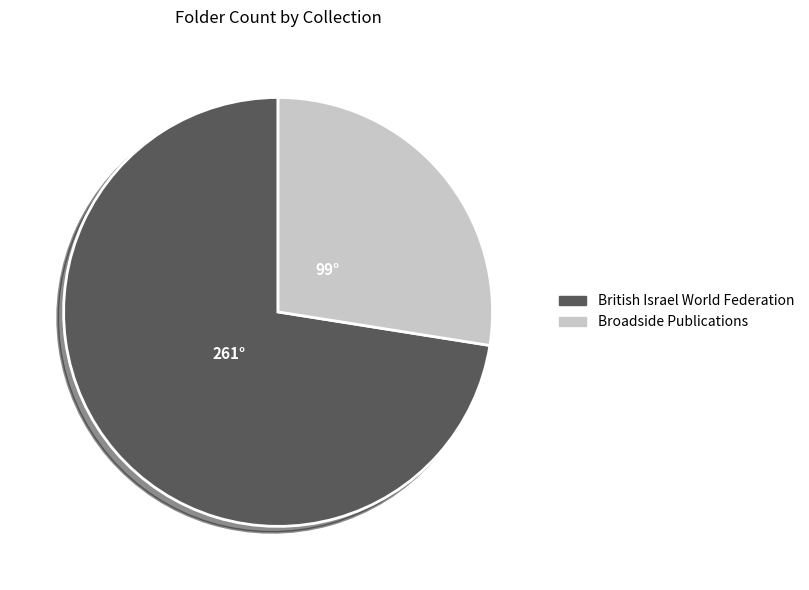

Is there a majority slice in this chart?

Yes